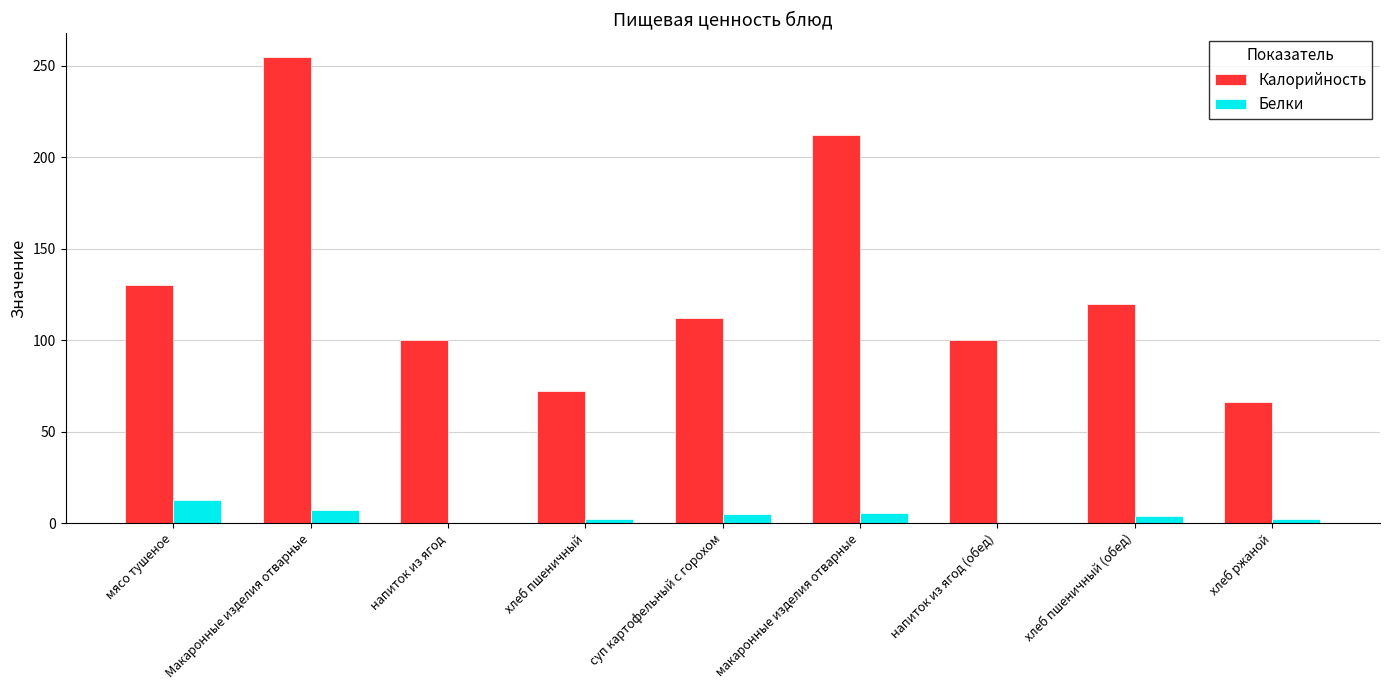

What value does the Белки series have at напиток из ягод?

0.1